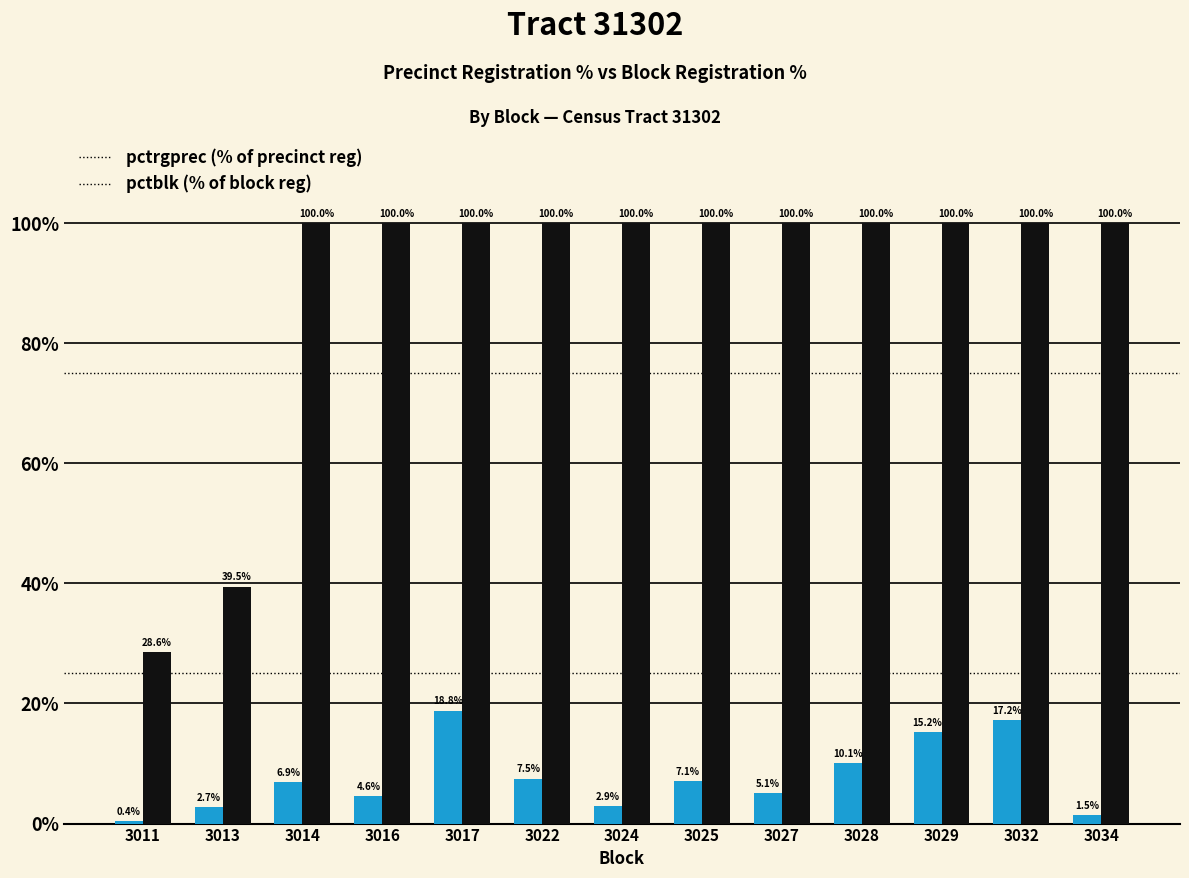

What is the greatest value displayed?

100.0